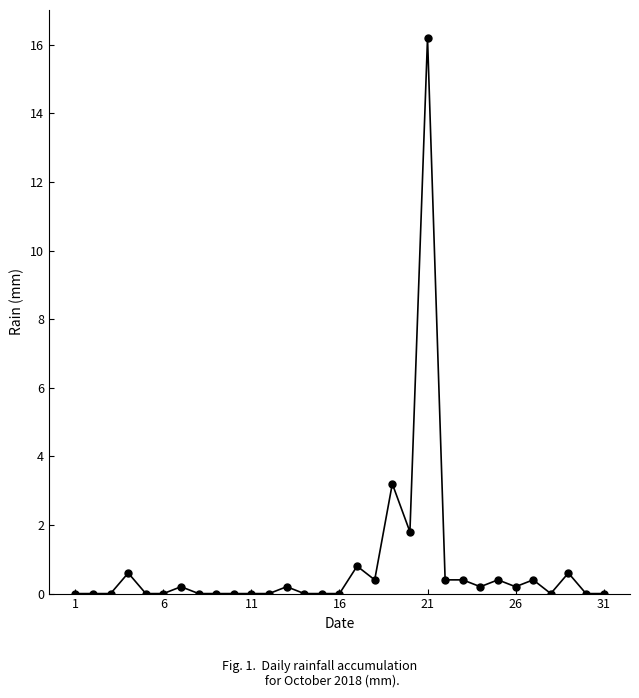

What is the greatest value displayed?

16.2